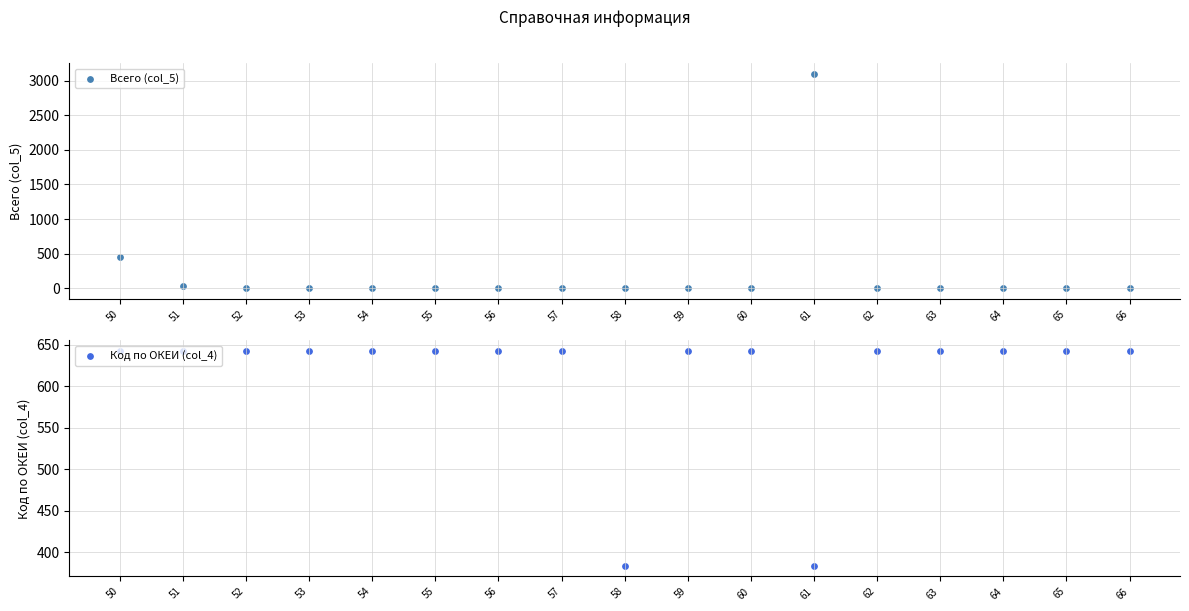

What are all the series names shown in the legend?

Всего (col_5), Код по ОКЕИ (col_4)